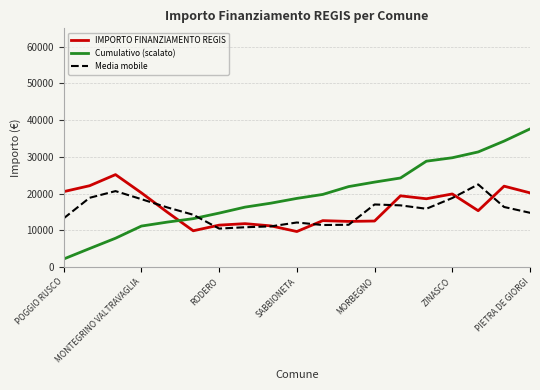

Which series has the largest range (max minus min)?

Cumulativo (scalato)